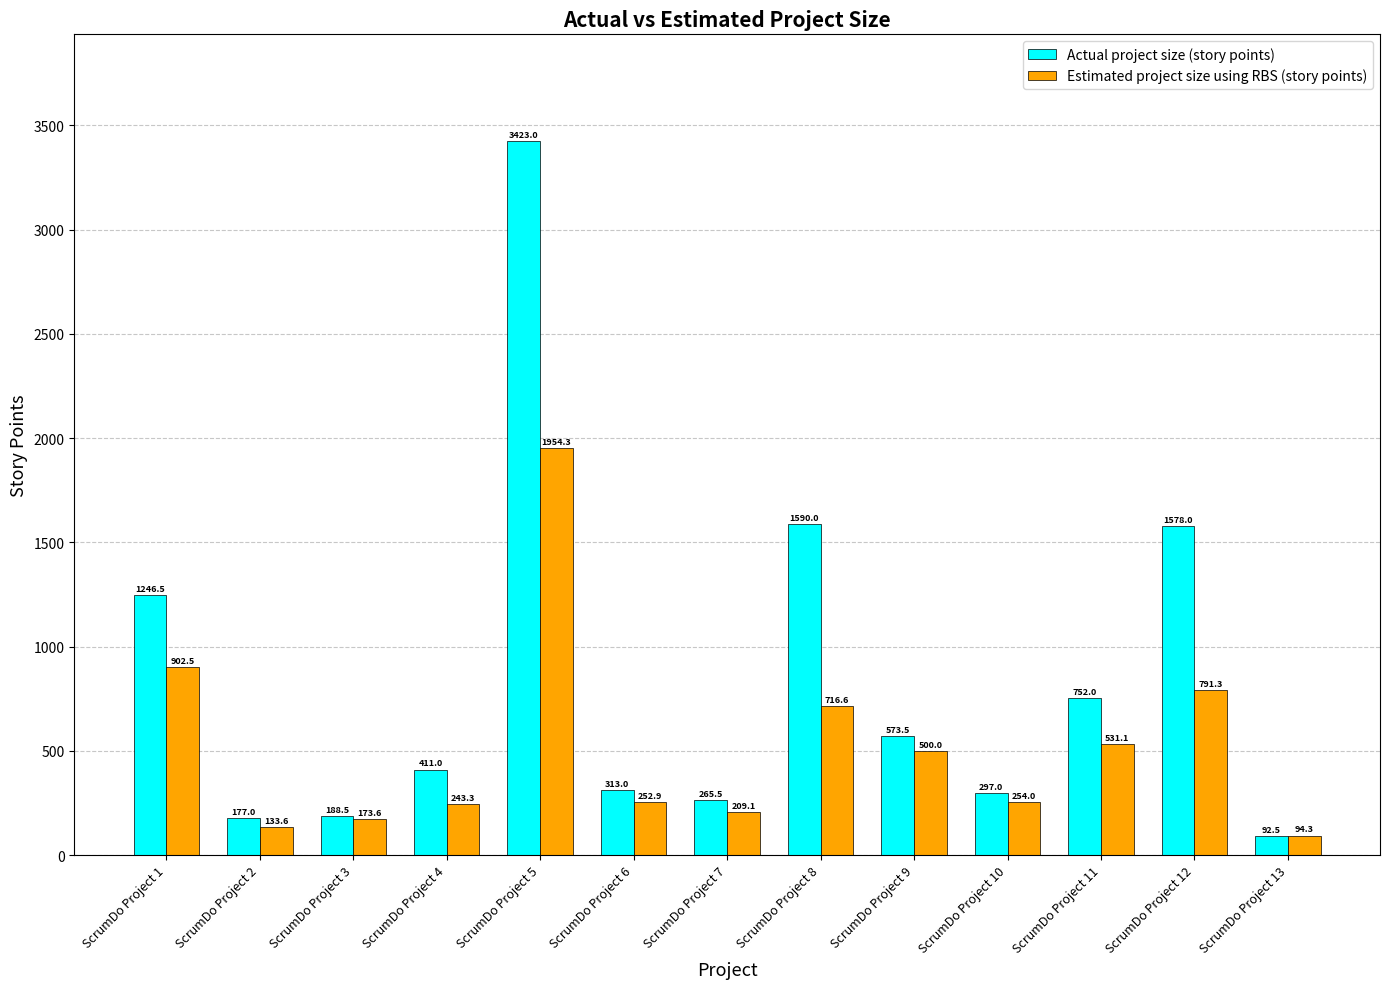

Reading left to right, transcribe all the data shown in this chart.

Actual project size (story points): 1246.5	177.0	188.5	411.0	3423.0	313.0	265.5	1590.0	573.5	297.0	752.0	1578.0	92.5
Estimated project size using RBS (story points): 902.5	133.6	173.6	243.3	1954.3	252.9	209.1	716.6	500.0	254.0	531.1	791.3	94.3